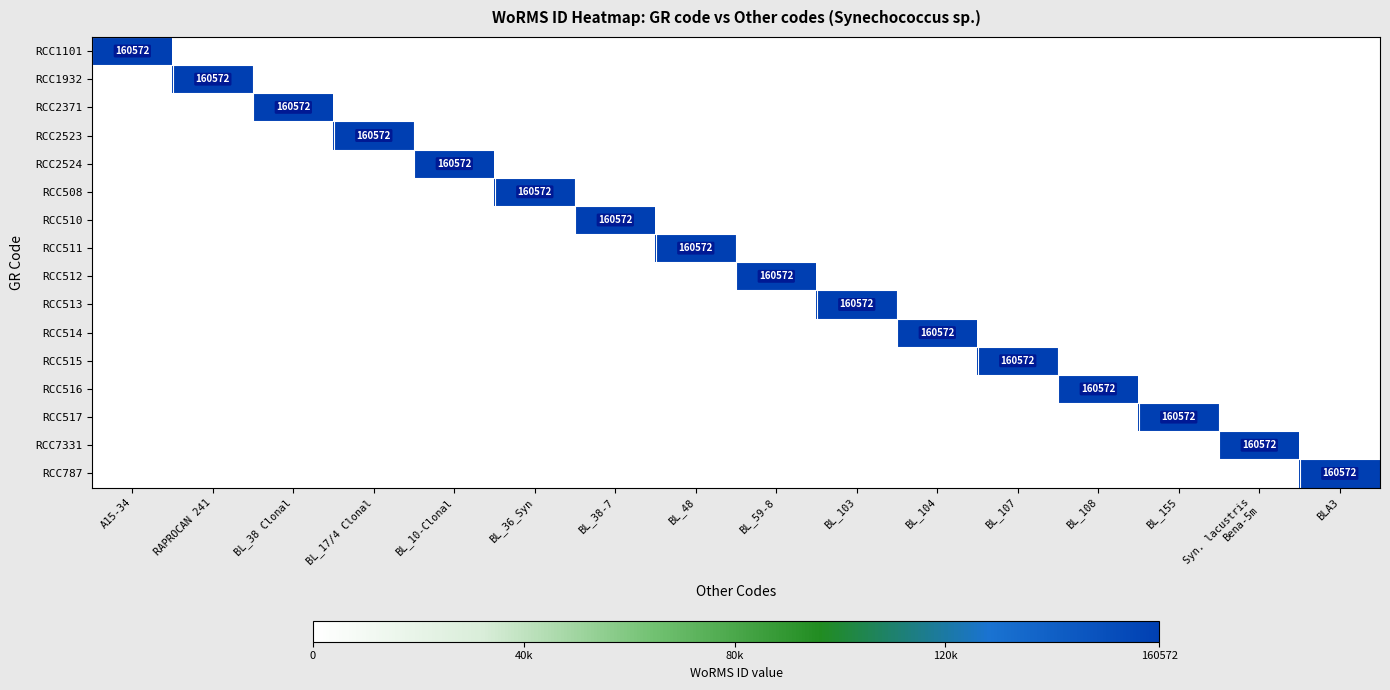

Which series has the widest spread of values?

RCC1101